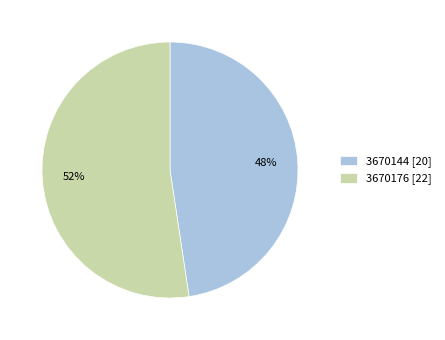

Which category has the smallest portion of the pie?

3670144